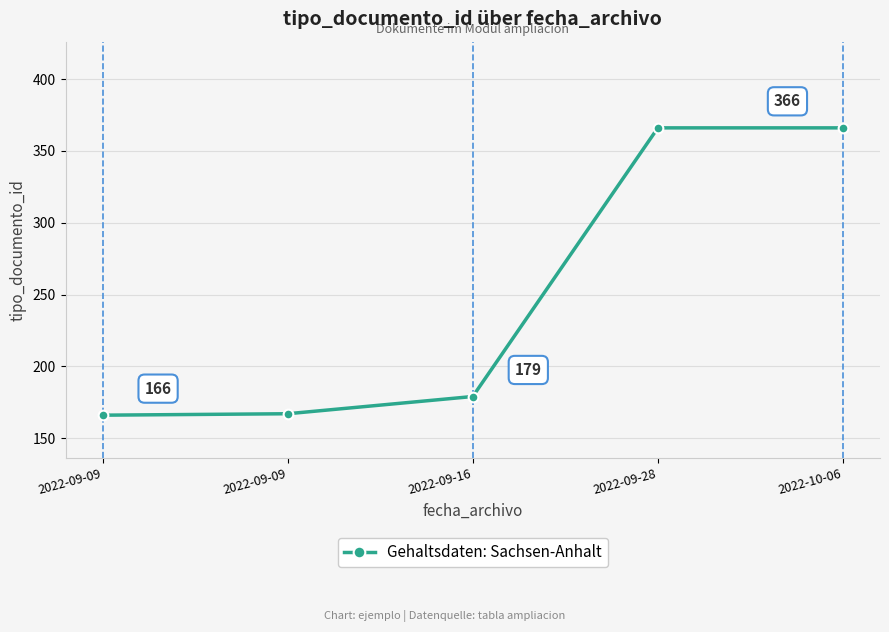

Does the chart have visible grid lines?

Yes